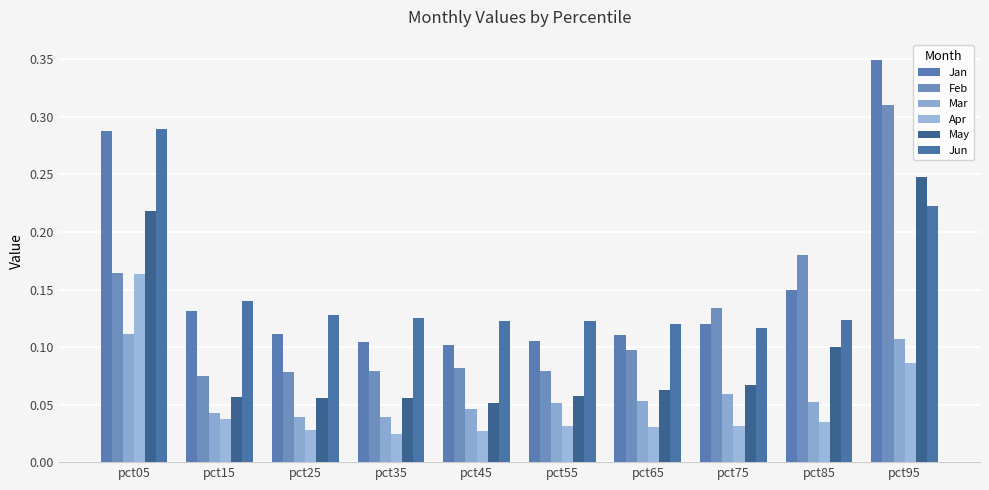

Reading left to right, transcribe all the data shown in this chart.

Jan: 0.3	0.1	0.1	0.1	0.1	0.1	0.1	0.1	0.1	0.3
Feb: 0.2	0.1	0.1	0.1	0.1	0.1	0.1	0.1	0.2	0.3
Mar: 0.1	0.0	0.0	0.0	0.0	0.1	0.1	0.1	0.1	0.1
Apr: 0.2	0.0	0.0	0.0	0.0	0.0	0.0	0.0	0.0	0.1
May: 0.2	0.1	0.1	0.1	0.1	0.1	0.1	0.1	0.1	0.2
Jun: 0.3	0.1	0.1	0.1	0.1	0.1	0.1	0.1	0.1	0.2